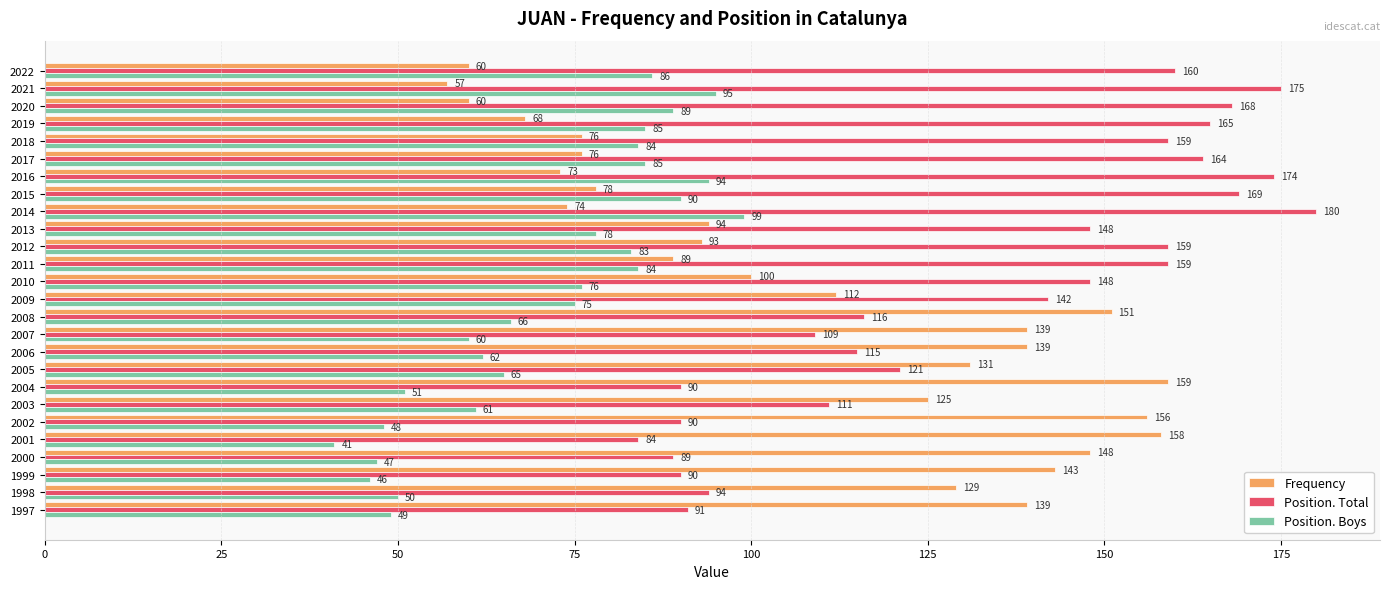

Is it true that Position. Boys equals 51 at 2017?

False